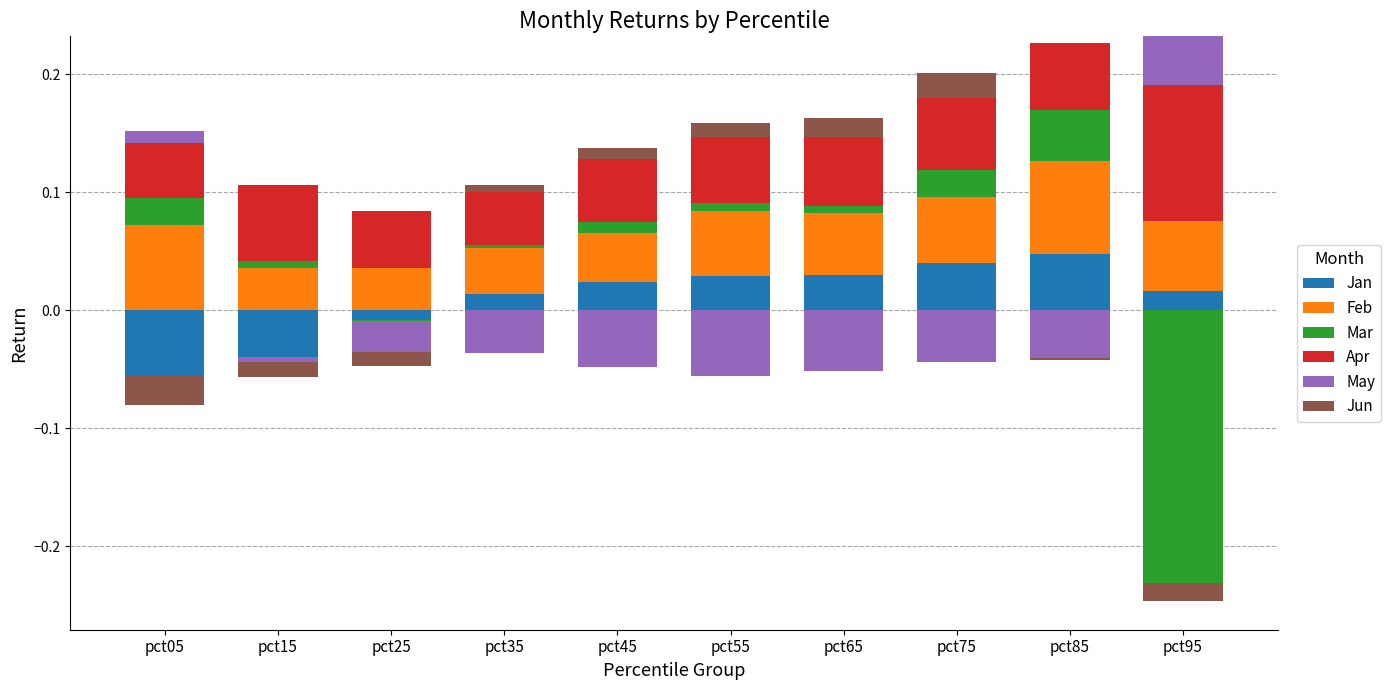

True or false: Jun has a value of 0.0 at pct65.

False